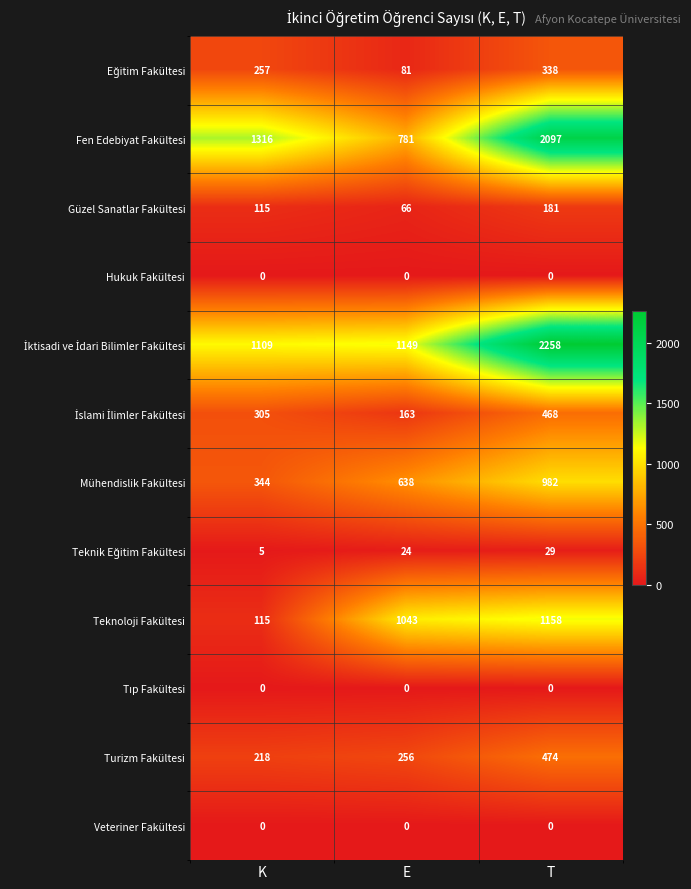

Rank the categories by Mühendislik Fakültesi value from lowest to highest.

K, E, T